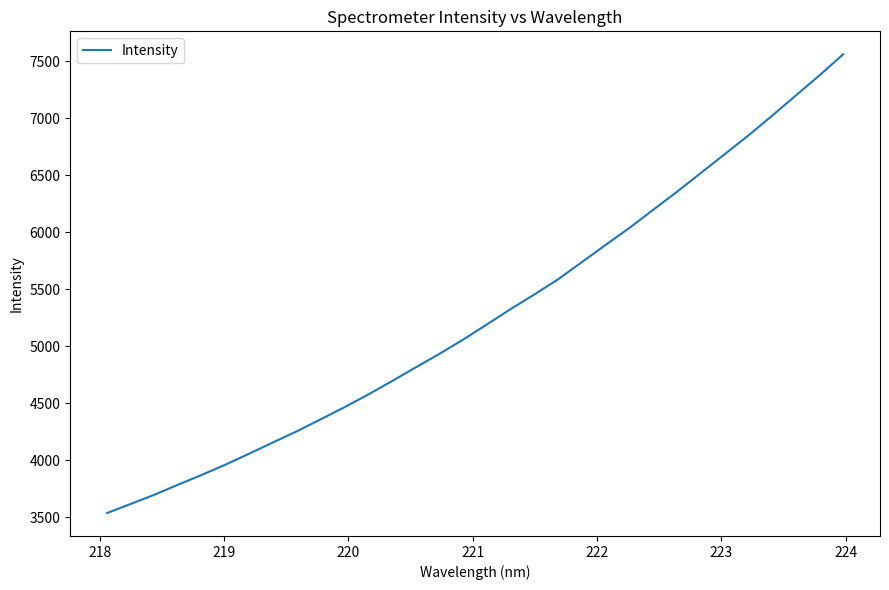

Does the chart display data point markers on the line(s)?

No